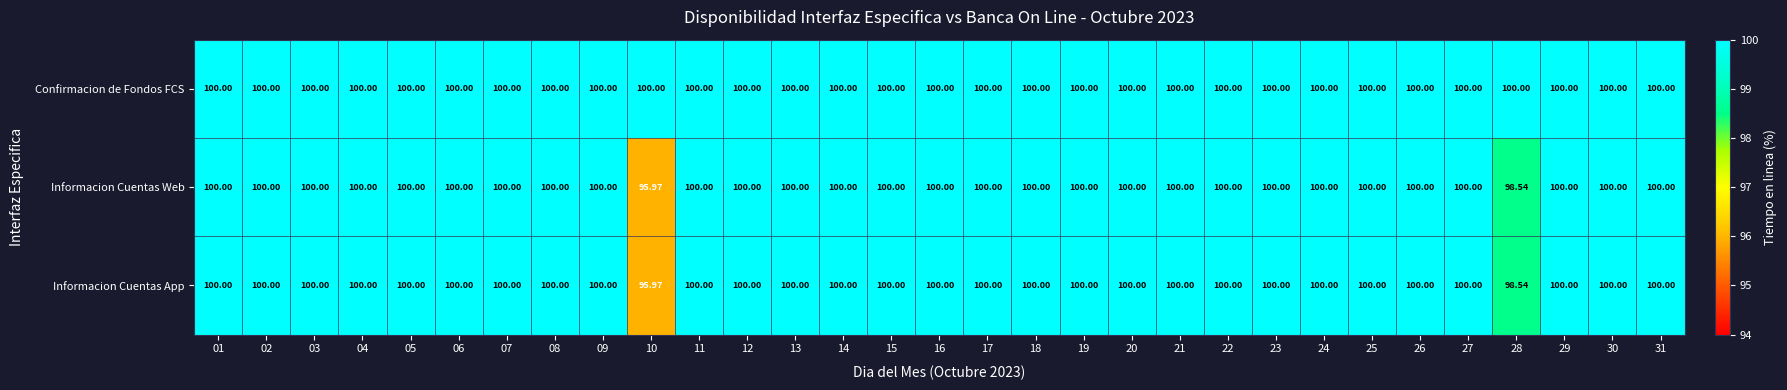

Which series has the largest total across all categories?

Confirmacion de Fondos FCS